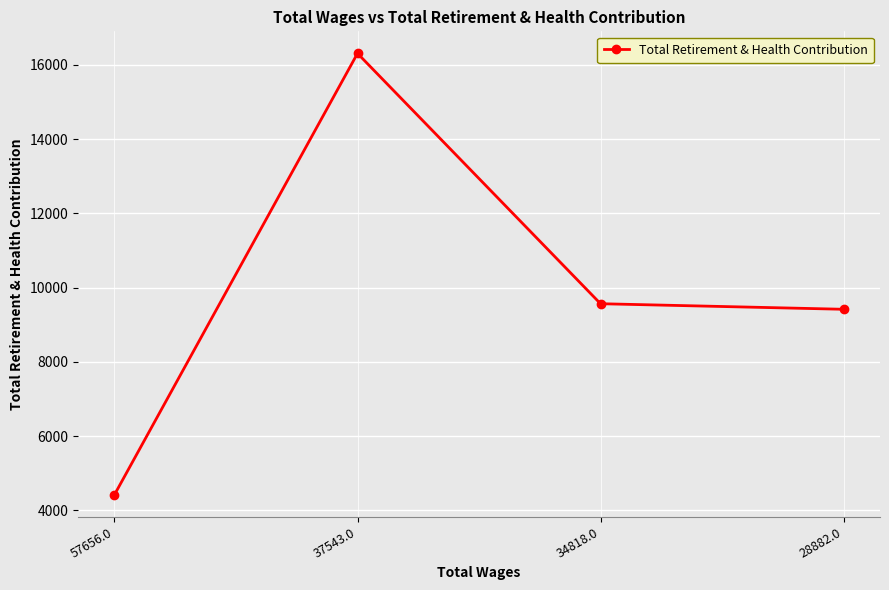

What position from the left is 57656.0?

1